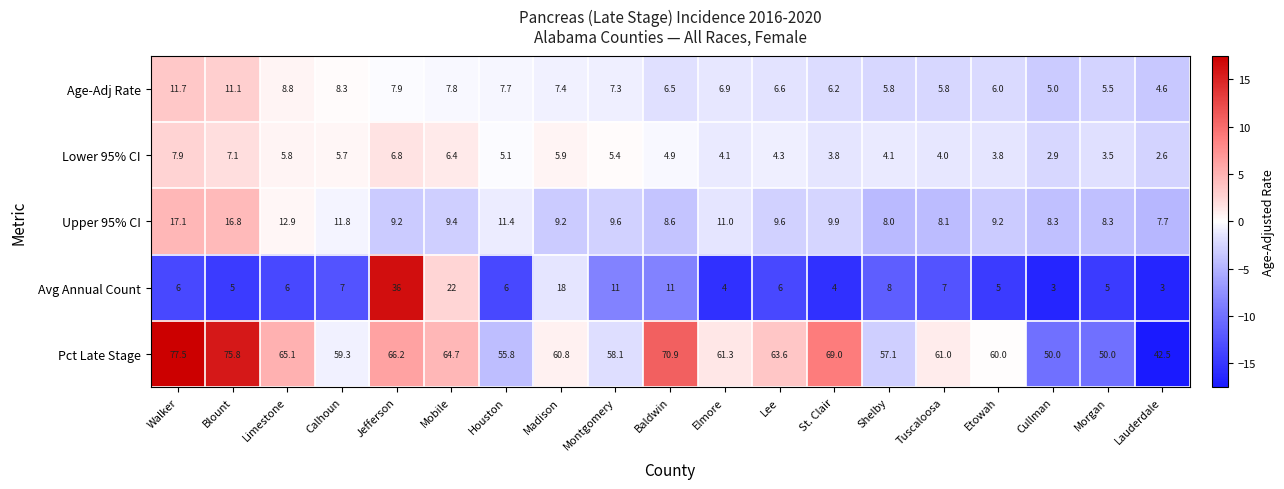

The Pct Late Stage series shows 33.6 at Mobile. True or false?

False